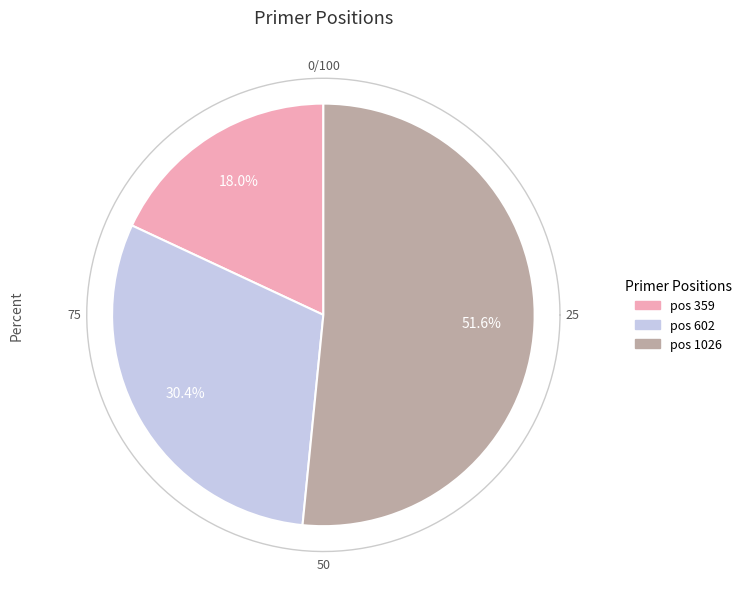

To the nearest percent, what is the difference between the 1026 and 602 slice percentages?

21%